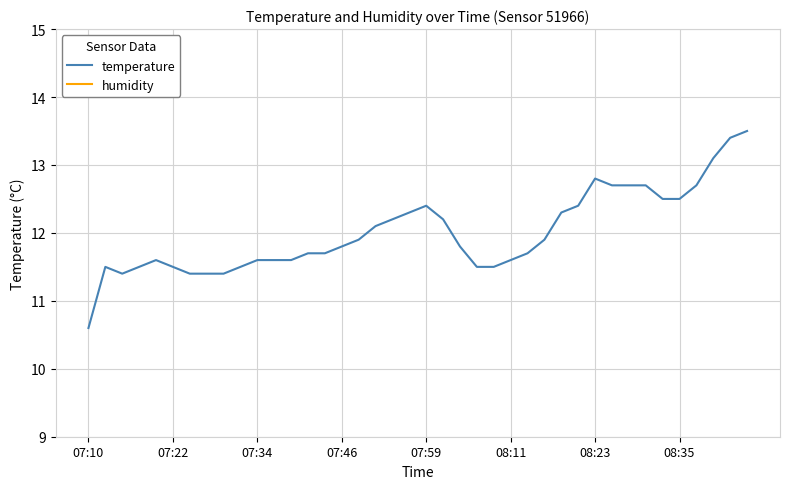

List the series in order of their overall mean, lowest first.

temperature, humidity